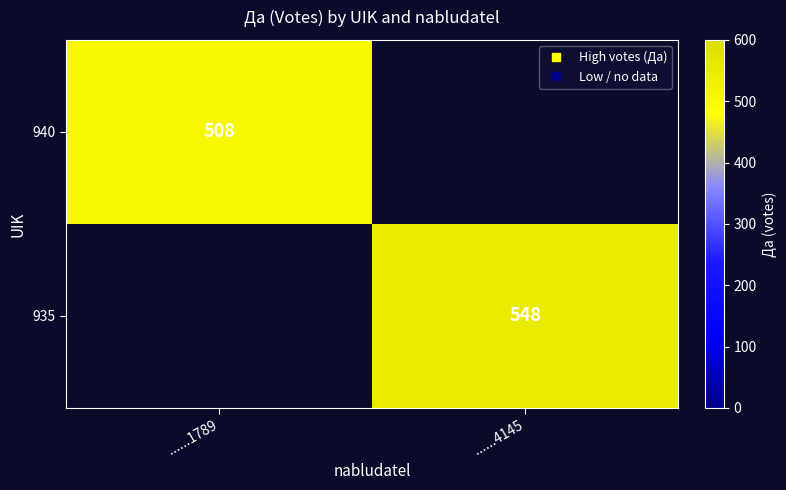

At which category does the chart reach its peak across all series?

......4145